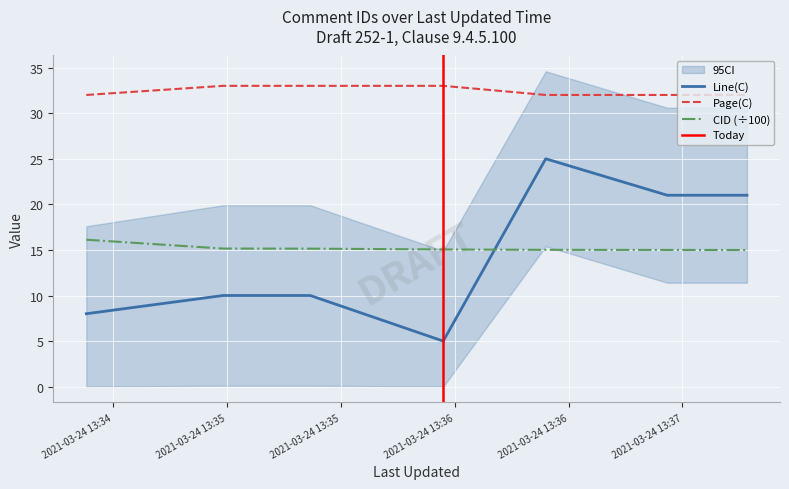

Rank the categories by CID value from lowest to highest.

2021-03-24 13:37:17, 2021-03-24 13:36:56, 2021-03-24 13:36:24, 2021-03-24 13:35:57, 2021-03-24 13:35:22, 2021-03-24 13:34:59, 2021-03-24 13:34:23